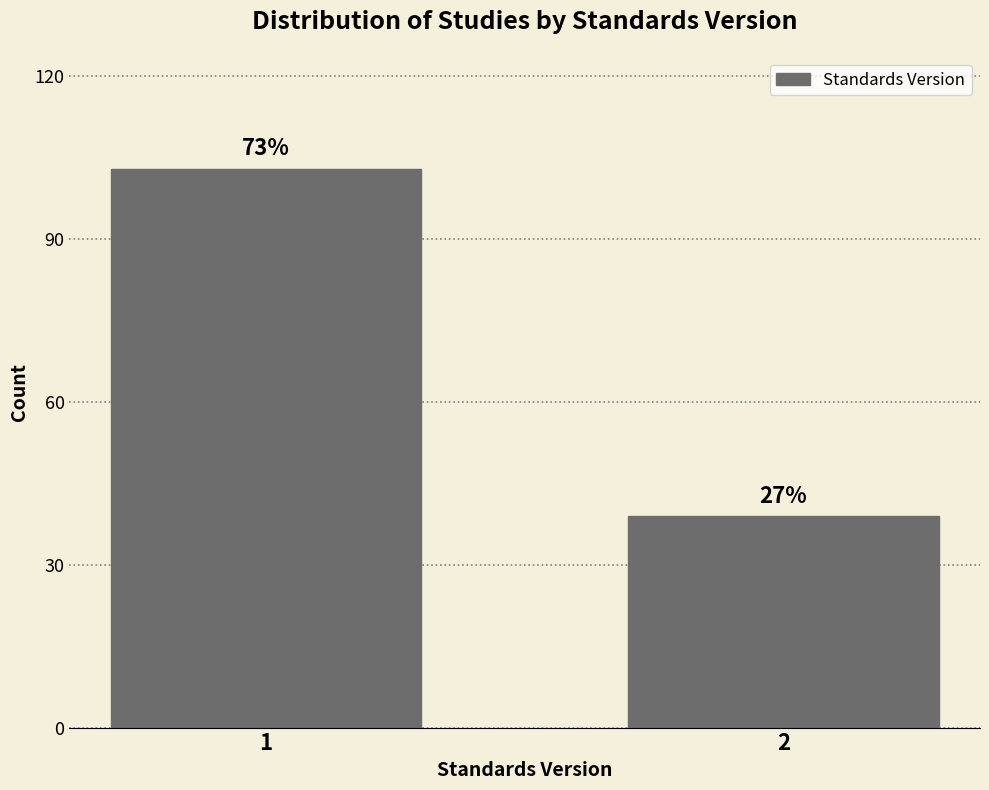

How many bars are there in total?

2